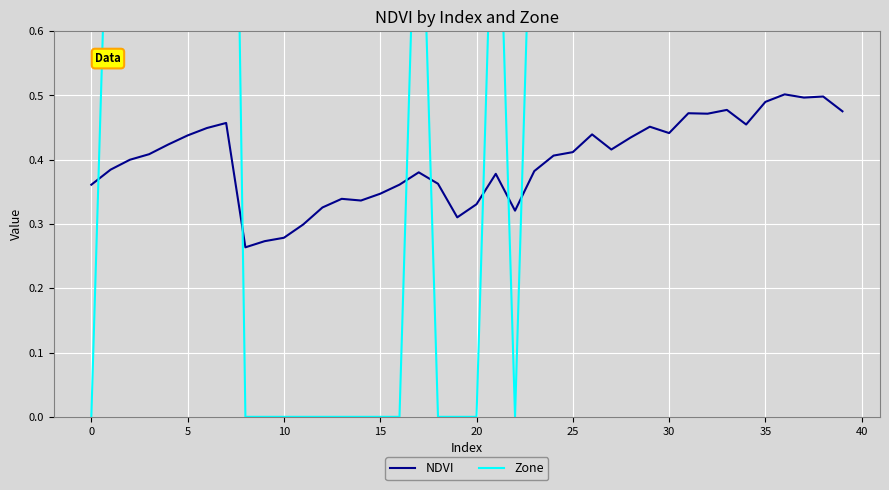

What is the greatest value displayed?

3.0